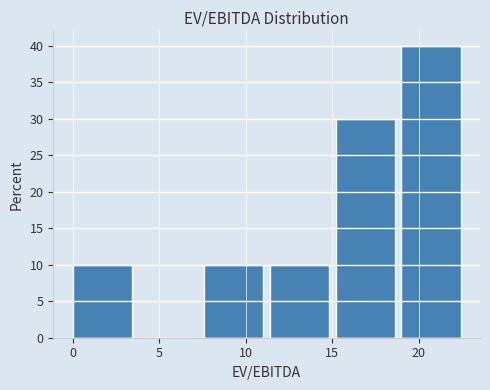

Which range on the x-axis has the tallest bar?

19.0 to 23.0